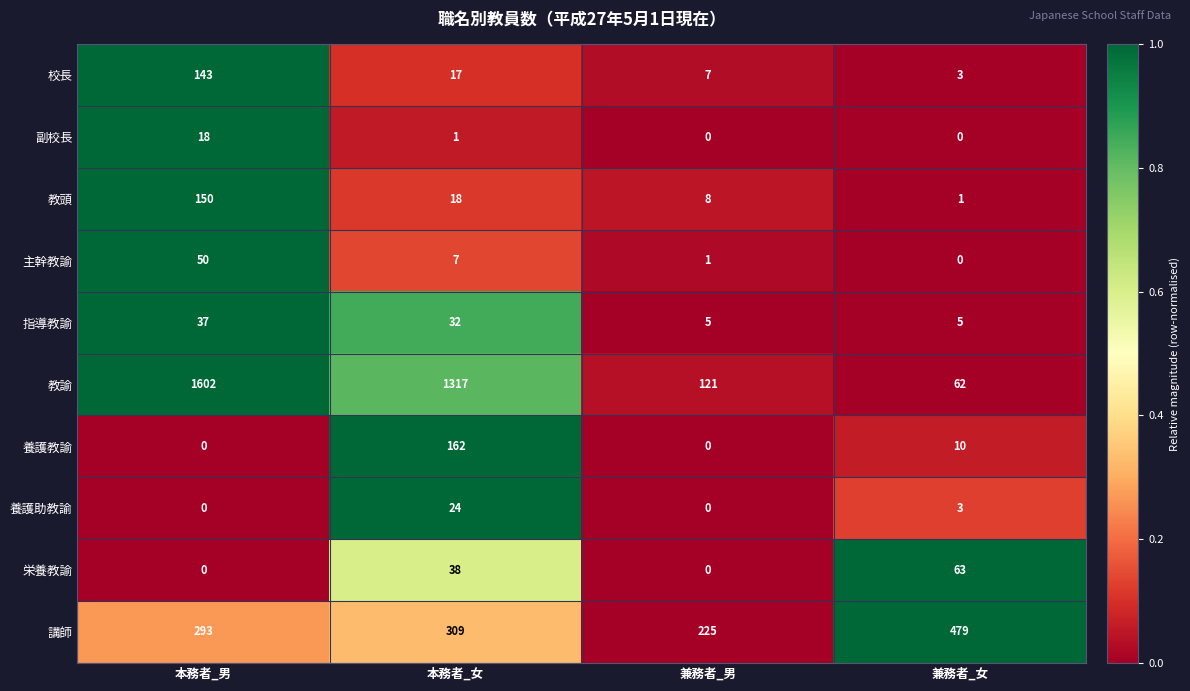

At which category is the sum across all series the highest?

本務者_男